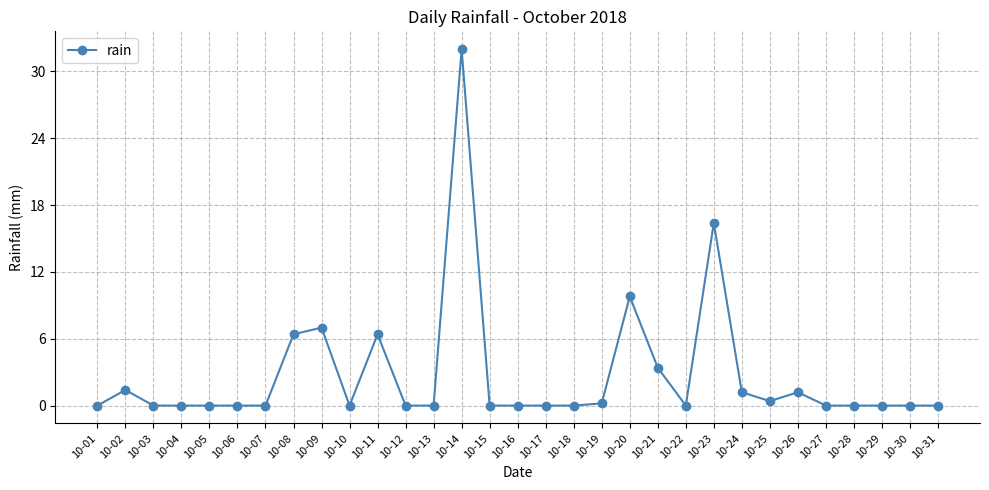

True or false: there are more than 2 points higher than both neighbors.

True